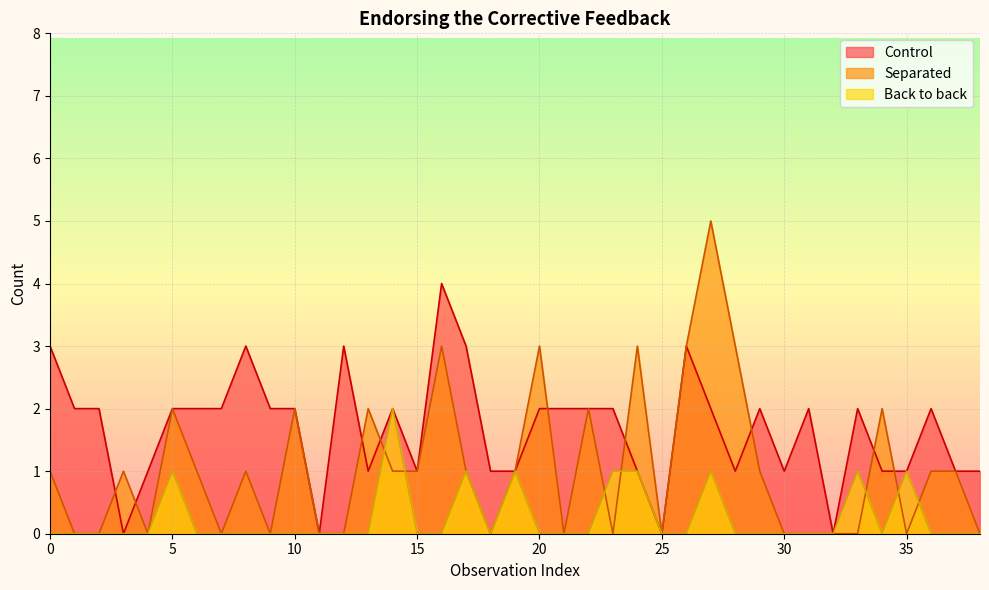

Count the Back to back values in the range 0 to 1.

38